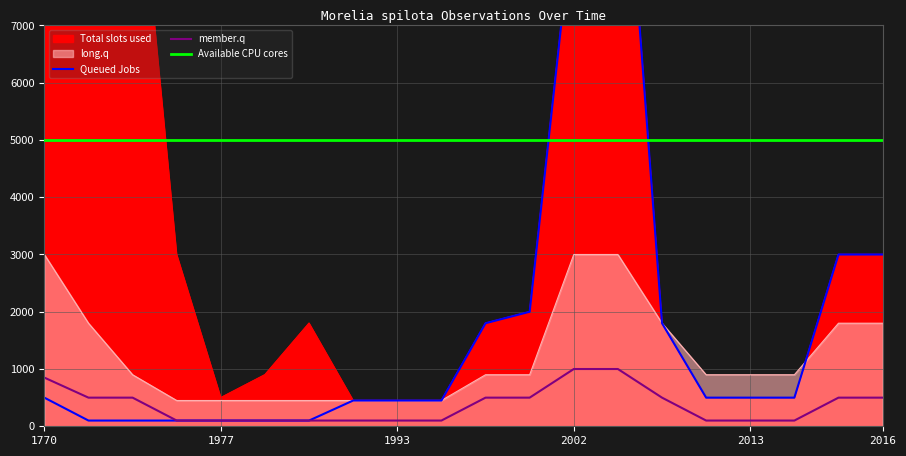

True or false: Queued Jobs has a value of 833 at 15.

False